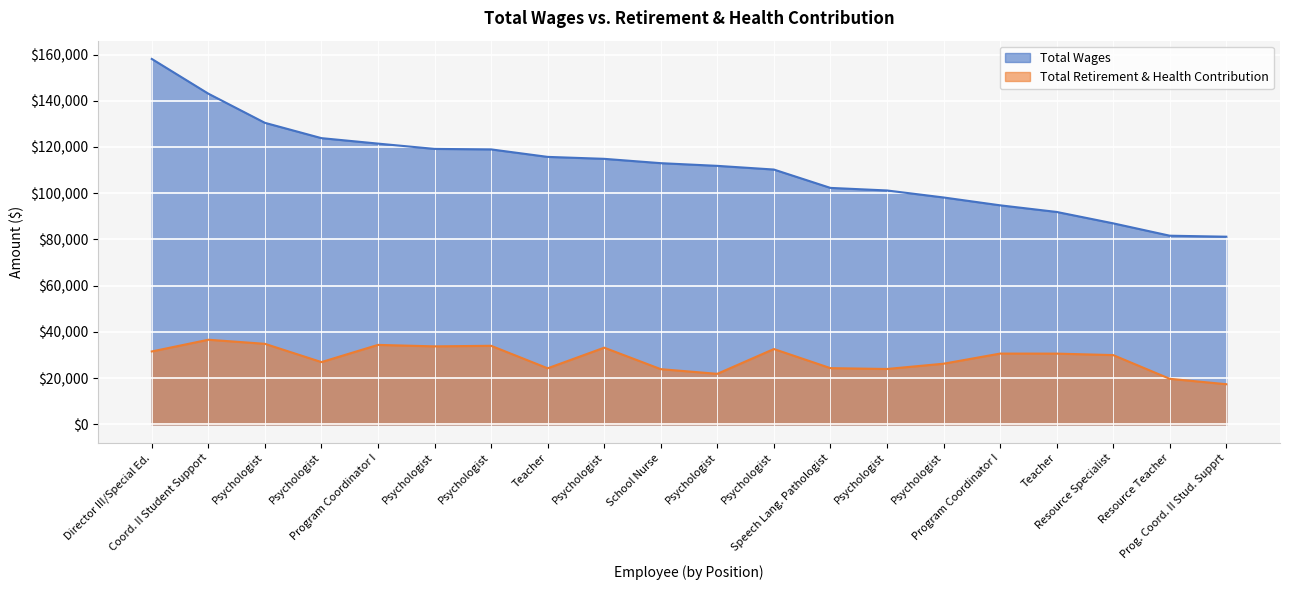

Reading left to right, extract all data points from this chart.

Total Wages: Director III/Special Ed.=158103	Coord. II Student Support=143079	Psychologist=130468	Psychologist=123841	Program Coordinator I=121478	Psychologist=119183	Psychologist=118971	Teacher=115731	Psychologist=114888	School Nurse=113014	Psychologist=111849	Psychologist=110257	Speech Lang. Pathologist=102314	Psychologist=101204	Psychologist=98176	Program Coordinator I=94780	Teacher=91912	Resource Specialist=86984	Resource Teacher=81632	Prog. Coord. II Stud. Supprt=81202
Total Retirement & Health Contribution: Director III/Special Ed.=31556	Coord. II Student Support=36628	Psychologist=34863	Psychologist=26959	Program Coordinator I=34395	Psychologist=33757	Psychologist=34007	Teacher=24272	Psychologist=33194	School Nurse=23899	Psychologist=21880	Psychologist=32609	Speech Lang. Pathologist=24338	Psychologist=23973	Psychologist=26258	Program Coordinator I=30634	Teacher=30623	Resource Specialist=29983	Resource Teacher=19728	Prog. Coord. II Stud. Supprt=17385